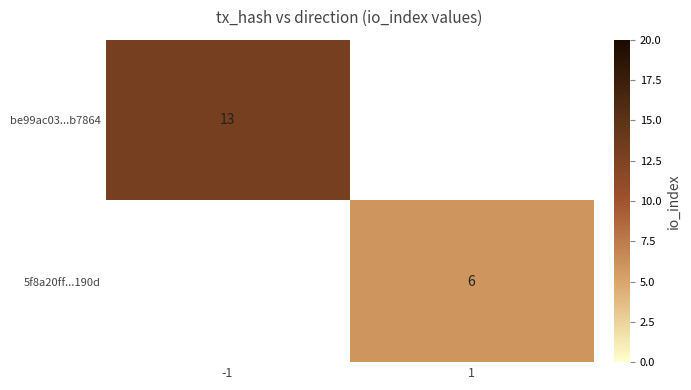

Is it true that 5f8a20ff...190d equals 10 at 1?

False